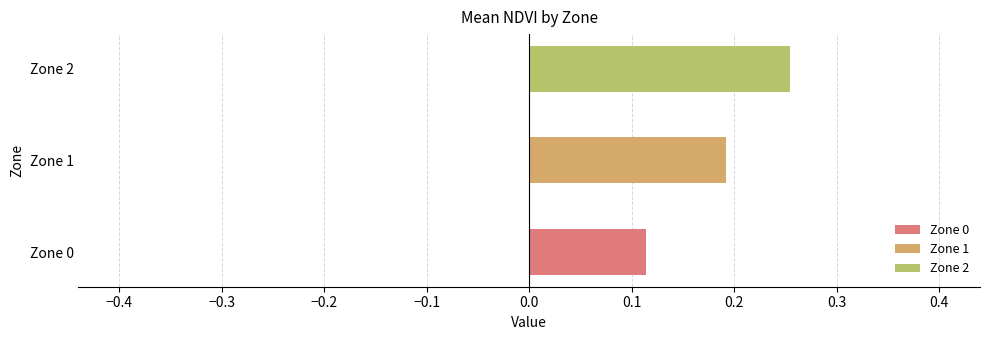

Which label corresponds to the smallest value in the chart?

Zone 0